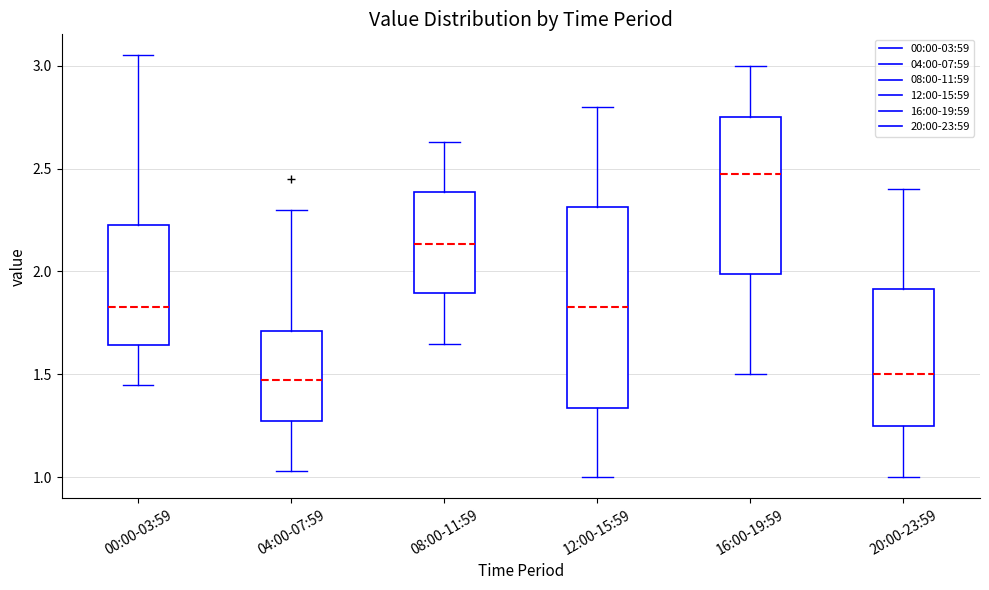

Reading left to right, read every box against the y-axis: the position of its median line, the range the box covers, and the ends of its whiskers. The values are not printed on the chart, so give them approximately, as read against the axis.

00:00-03:59: median 1.85, box 1.65 to 2.25, whiskers 1.45 to 3.05
04:00-07:59: median 1.50, box 1.25 to 1.70, whiskers 1.05 to 2.30
08:00-11:59: median 2.15, box 1.90 to 2.40, whiskers 1.65 to 2.65
12:00-15:59: median 1.85, box 1.35 to 2.30, whiskers 1.00 to 2.80
16:00-19:59: median 2.50, box 2.00 to 2.75, whiskers 1.50 to 3.00
20:00-23:59: median 1.50, box 1.25 to 1.90, whiskers 1.00 to 2.40